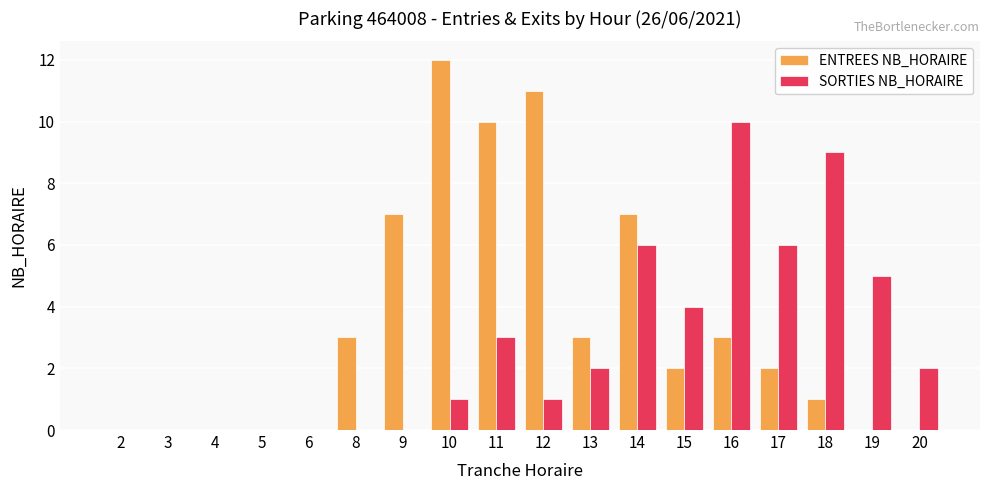

The SORTIES NB_HORAIRE series shows -5 at 9. True or false?

False